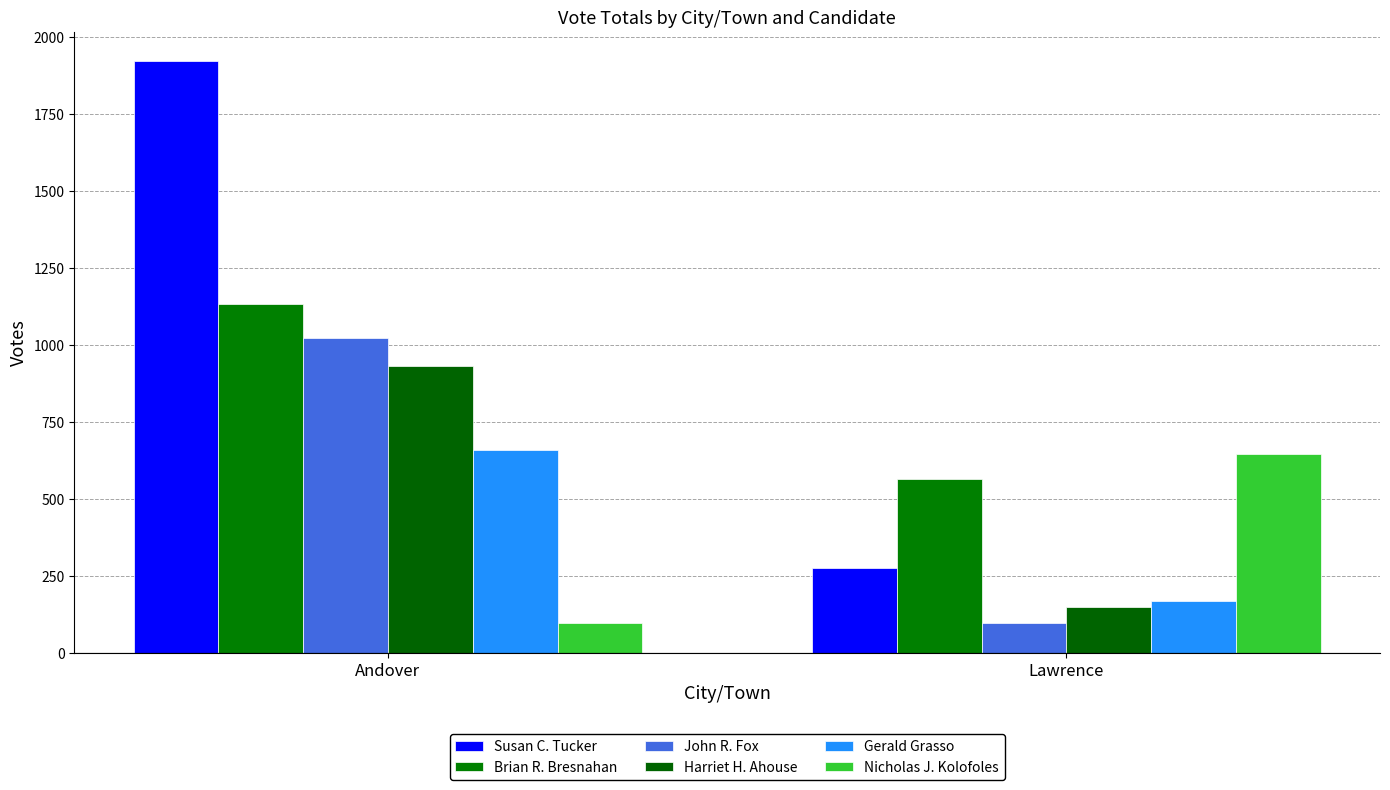

What is the label of the 1st bar from the right?

Lawrence